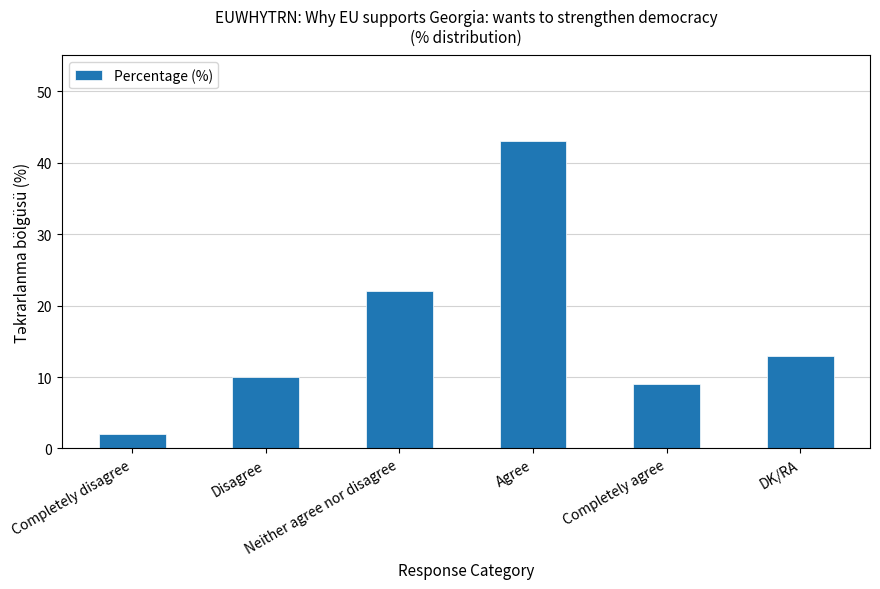

What is the difference between the maximum and second lowest values?

34